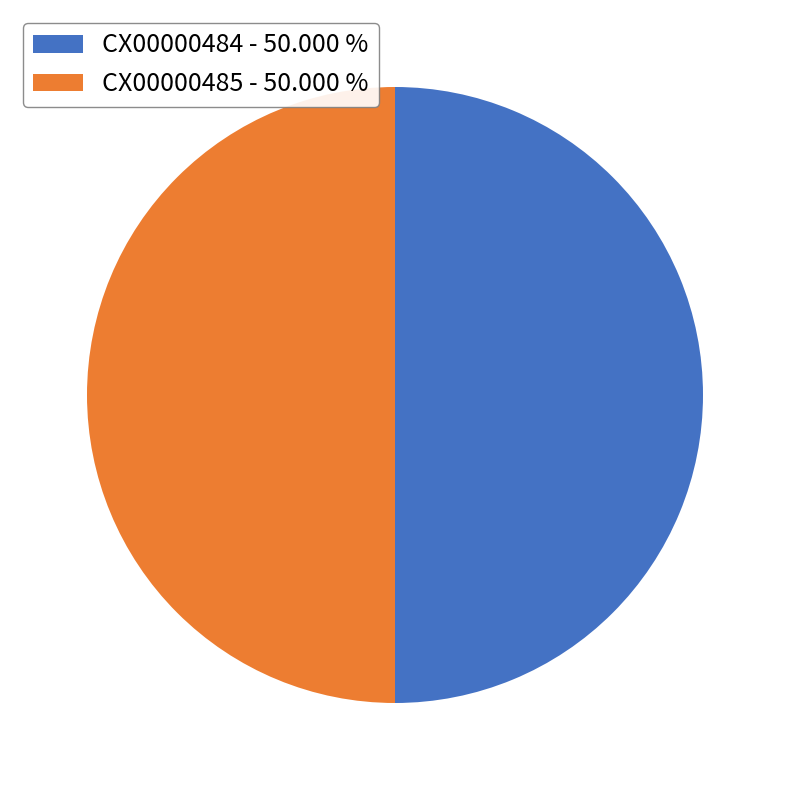

Is the sum of CX00000484 - 50.000 % and CX00000485 - 50.000 % greater than half?

Yes